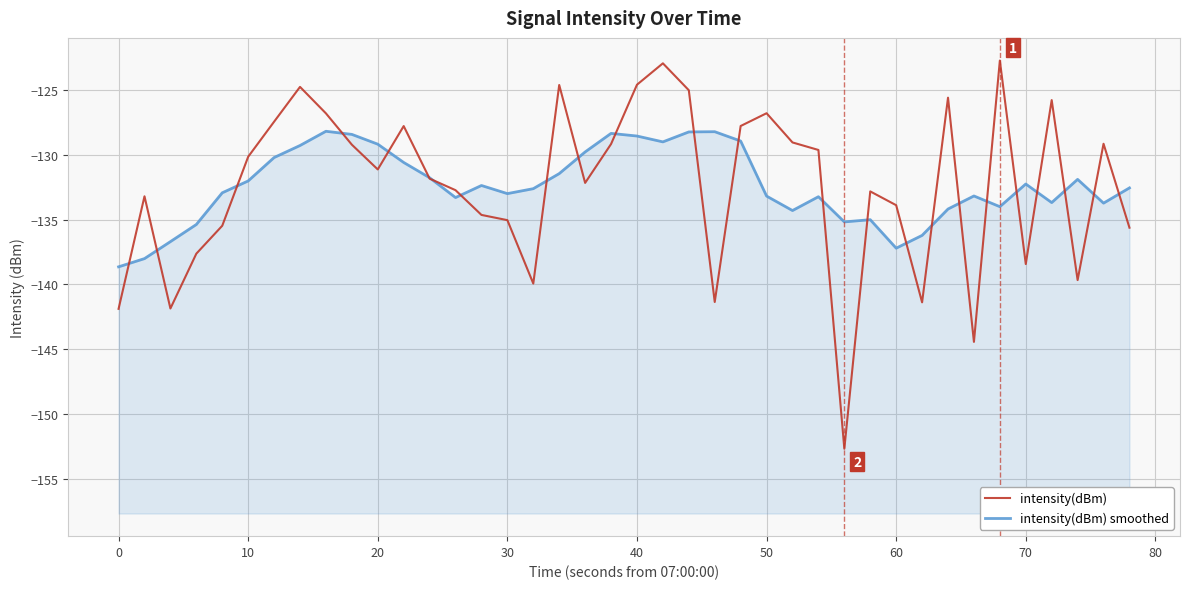

What is the lowest value of the intensity(dBm) smoothed series?

-138.6